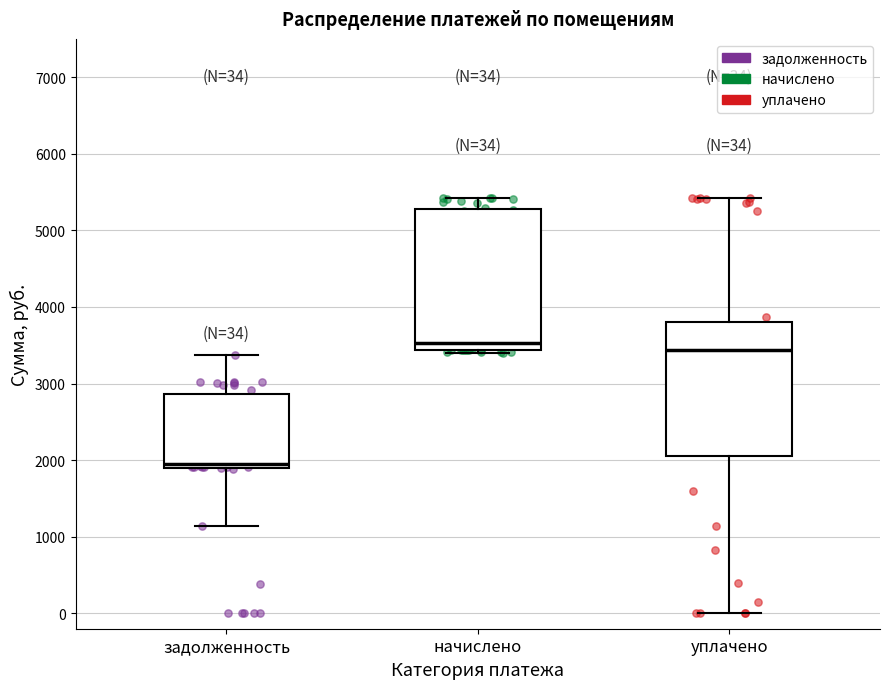

Which box has the lowest median line?

задолженность